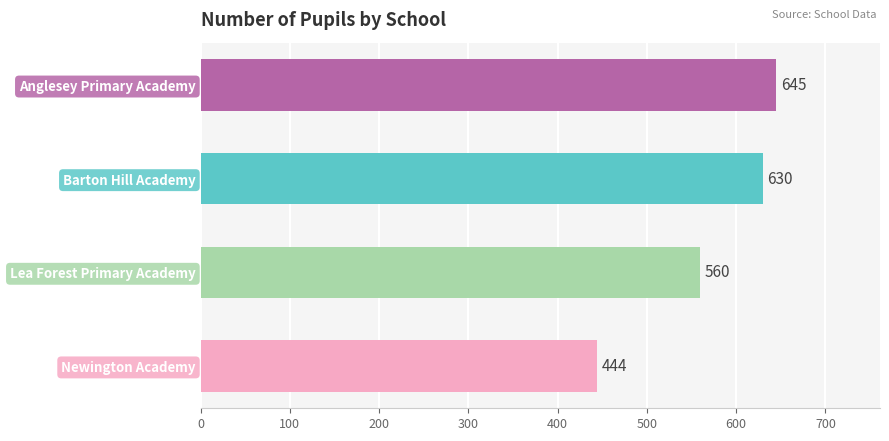

At which label is the value closest to 544?

Lea Forest Primary Academy